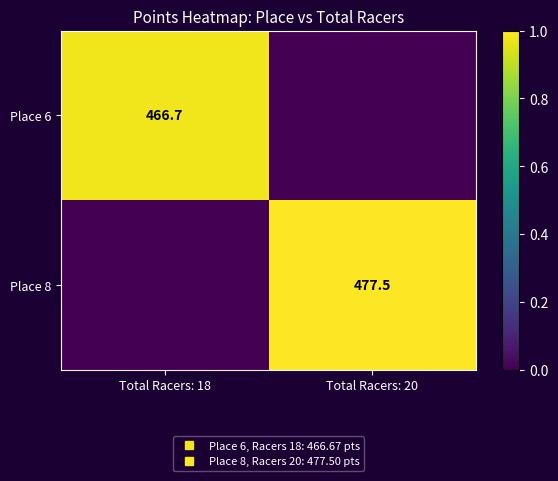

What is the difference between the maximum and minimum values in the Place 8 series?

1.0